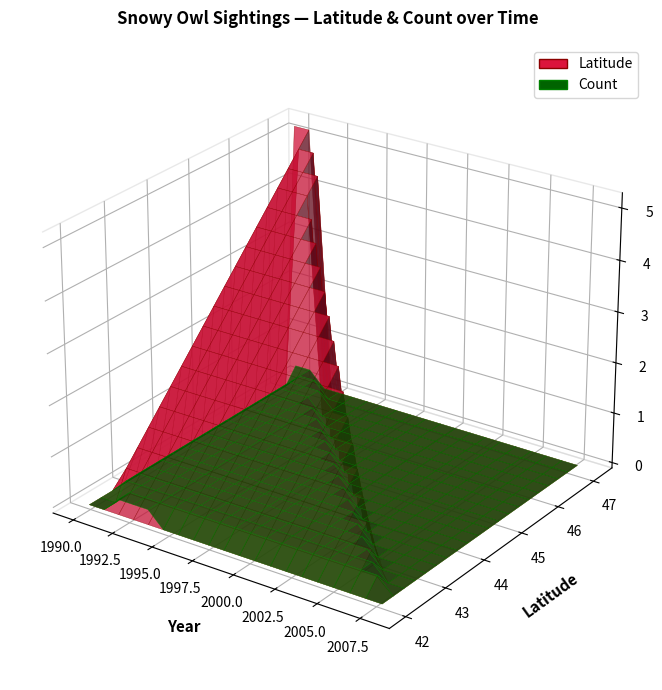

Reading right to left, transcribe all the data shown in this chart.

Latitude: 2007-11-16=42.0	2007-11-16=42.1	1992-02-01=43.8	1991-01-01=47.2	1990-01-01=47.2	1994-12-22=43.1	1992-01-17=46.8	1990-02-24=46.8	1994-01-22=42.0	1991-01-01=42.0
Count: 2007-11-16=1.0	2007-11-16=1.0	1992-02-01=1.0	1991-01-01=1.0	1990-01-01=1.0	1994-12-22=1.0	1992-01-17=1.0	1990-02-24=1.0	1994-01-22=1.0	1991-01-01=1.0